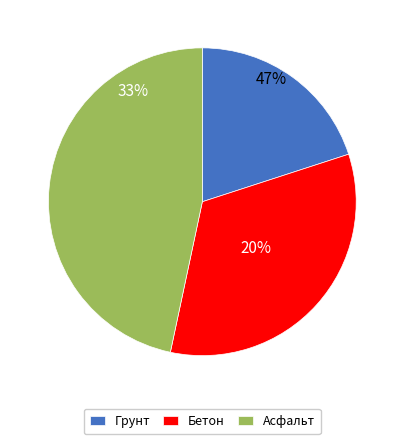

Is the sum of Грунт and Бетон greater than half?

Yes